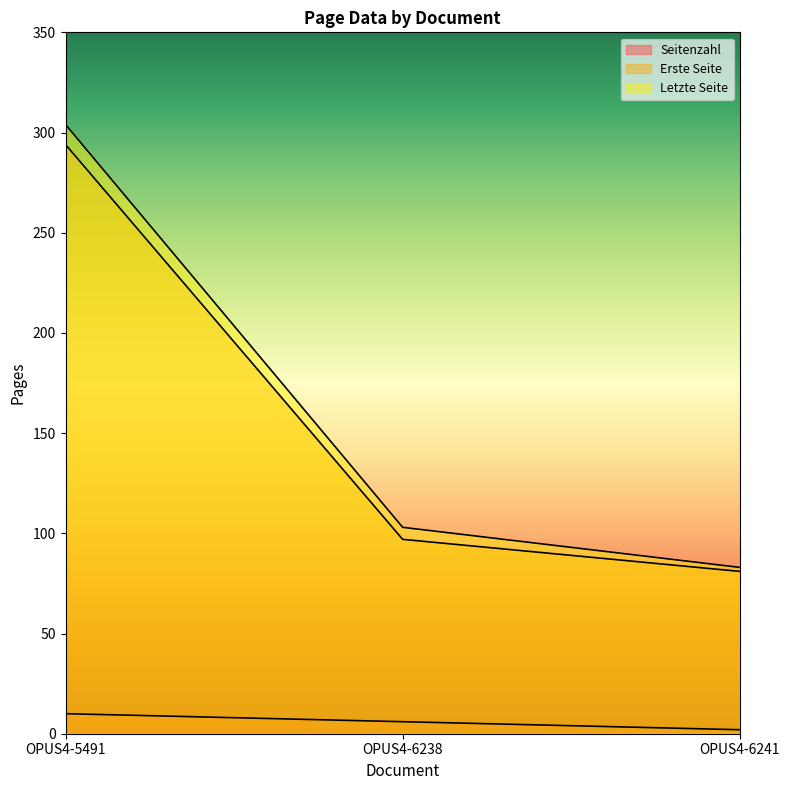

What is the maximum value for Seitenzahl?

10